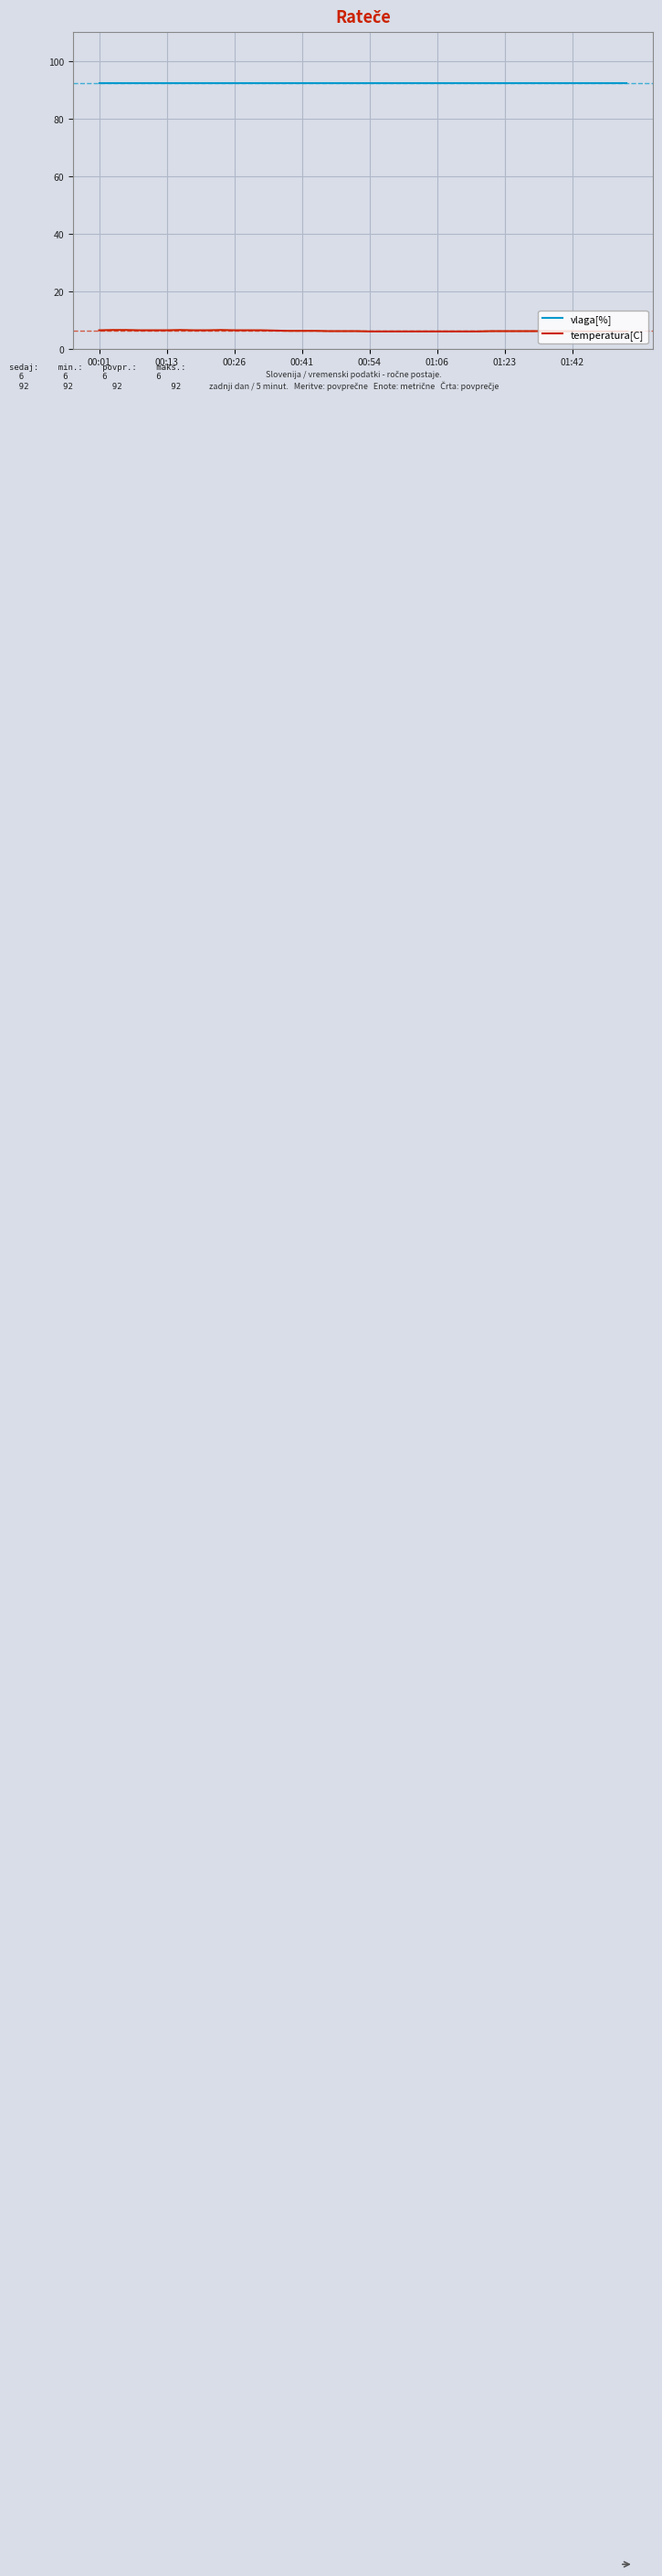

What is the lowest value of the vlaga[%] series?

92.2